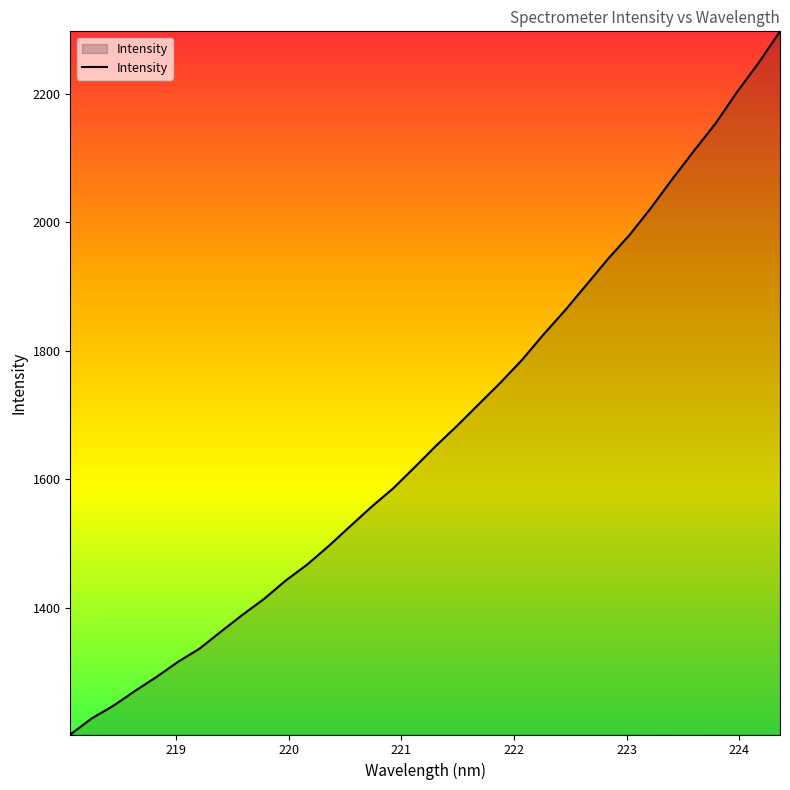

What is the smallest value displayed?

1202.4